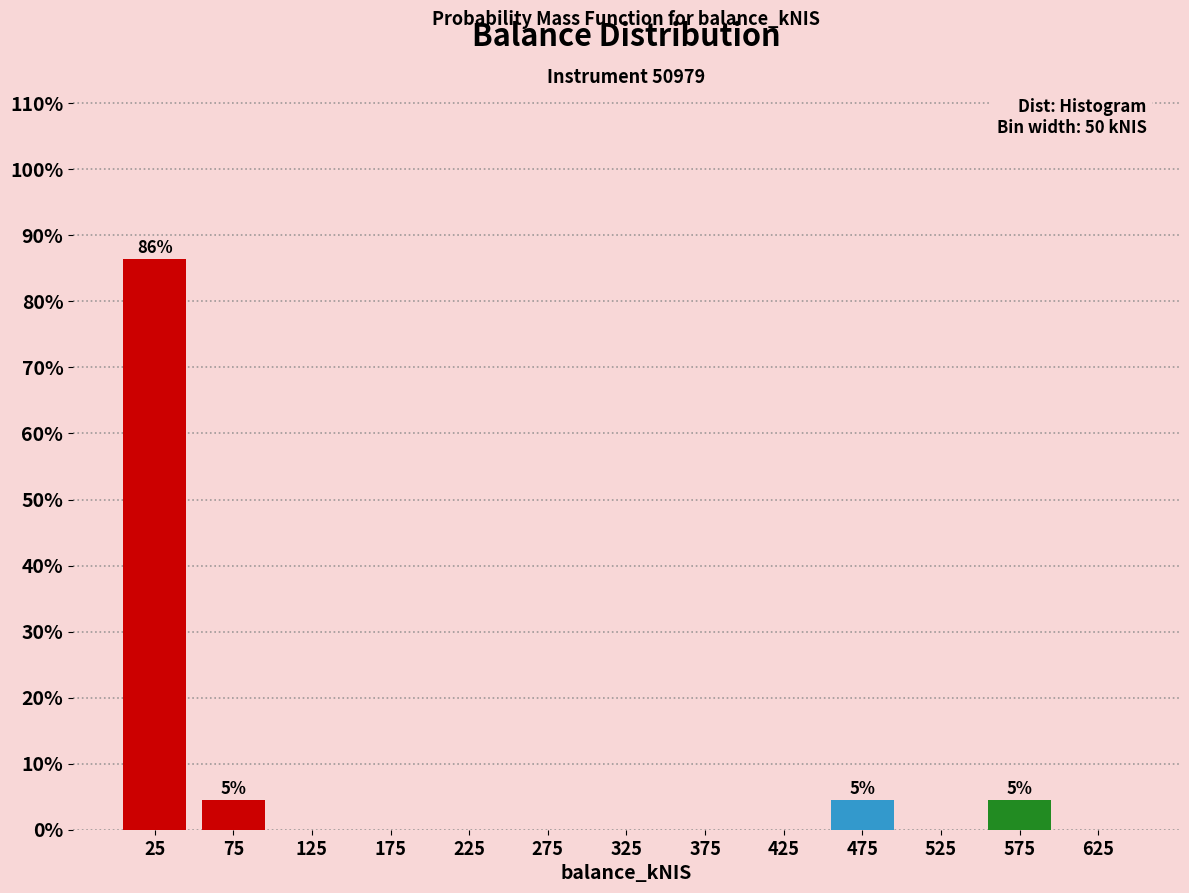

Over which range of the x-axis is the bar tallest?

0 to 50